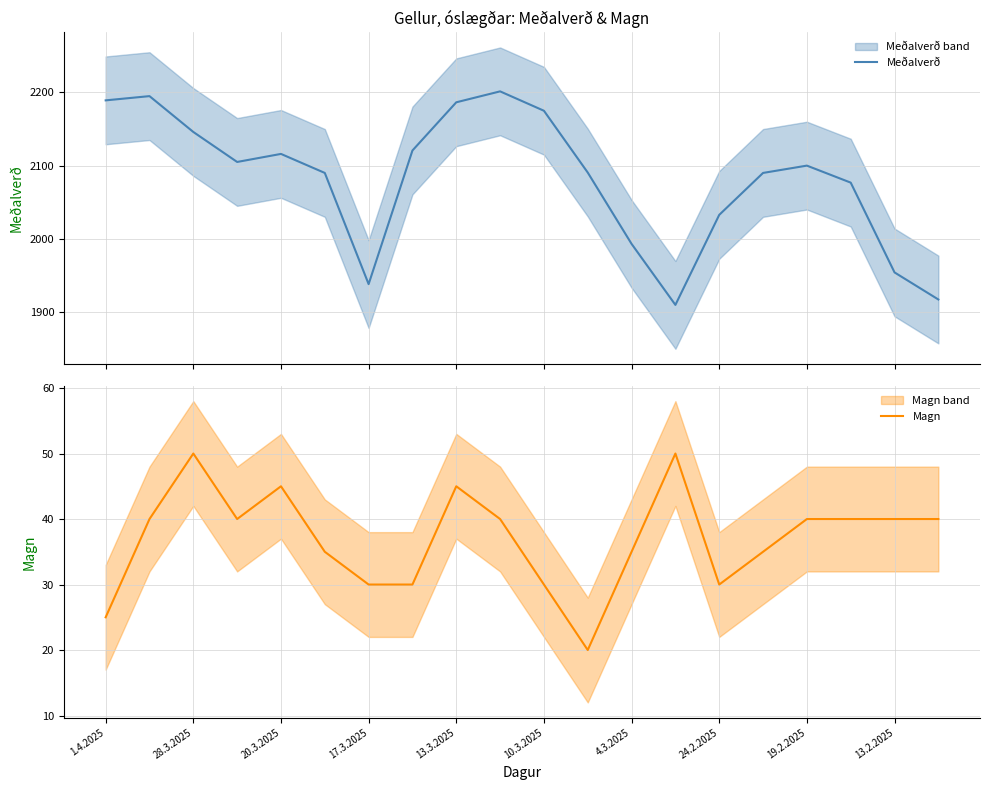

Which series has the largest total across all categories?

Meðalverð